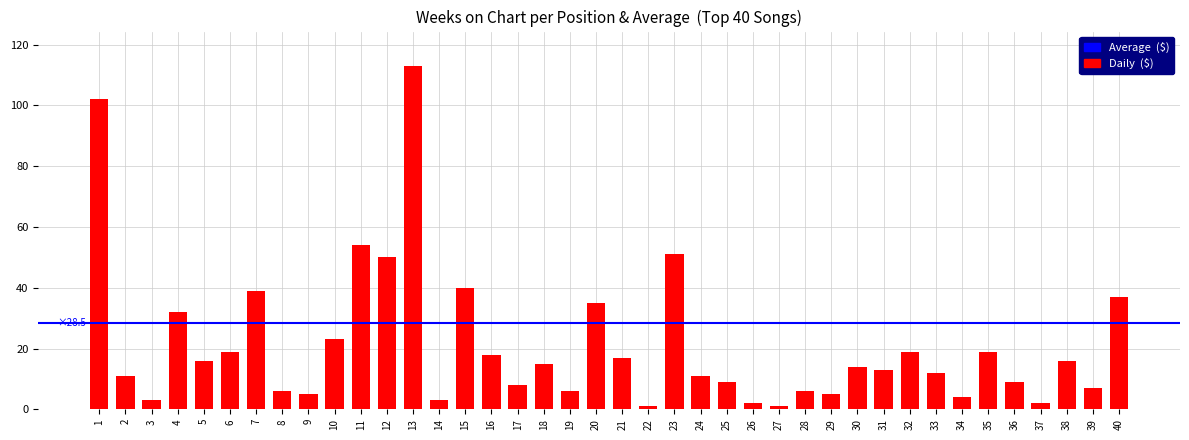

Where is the data nearest to the value 57?

11